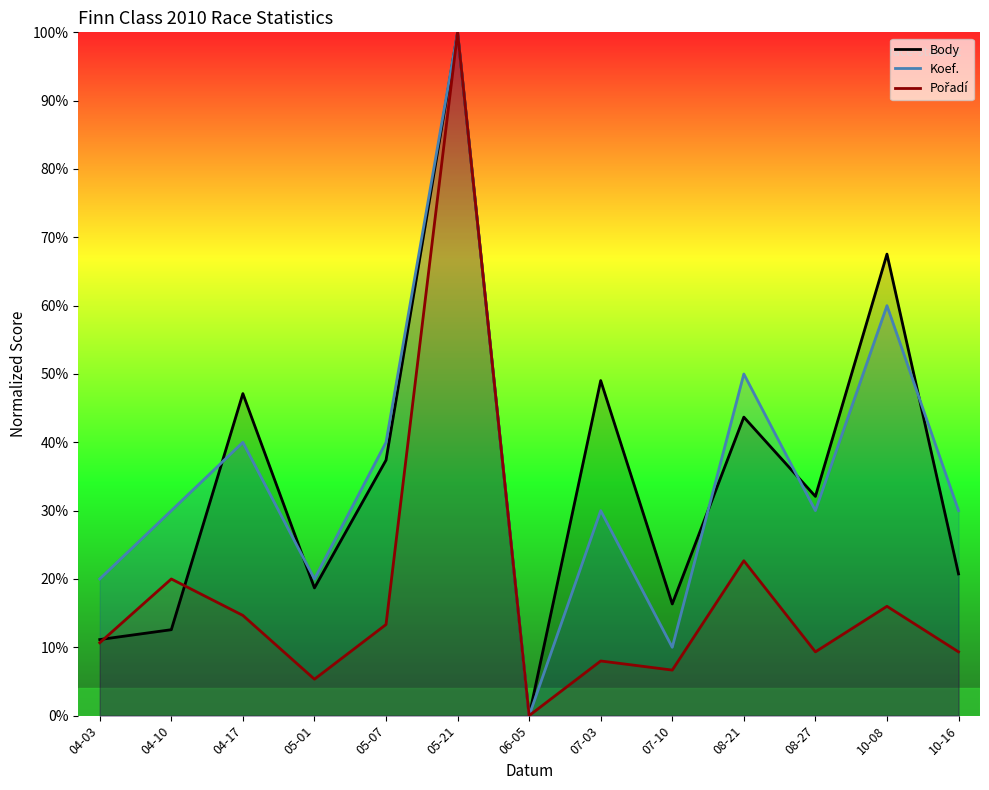

Which series has the largest range (max minus min)?

Body